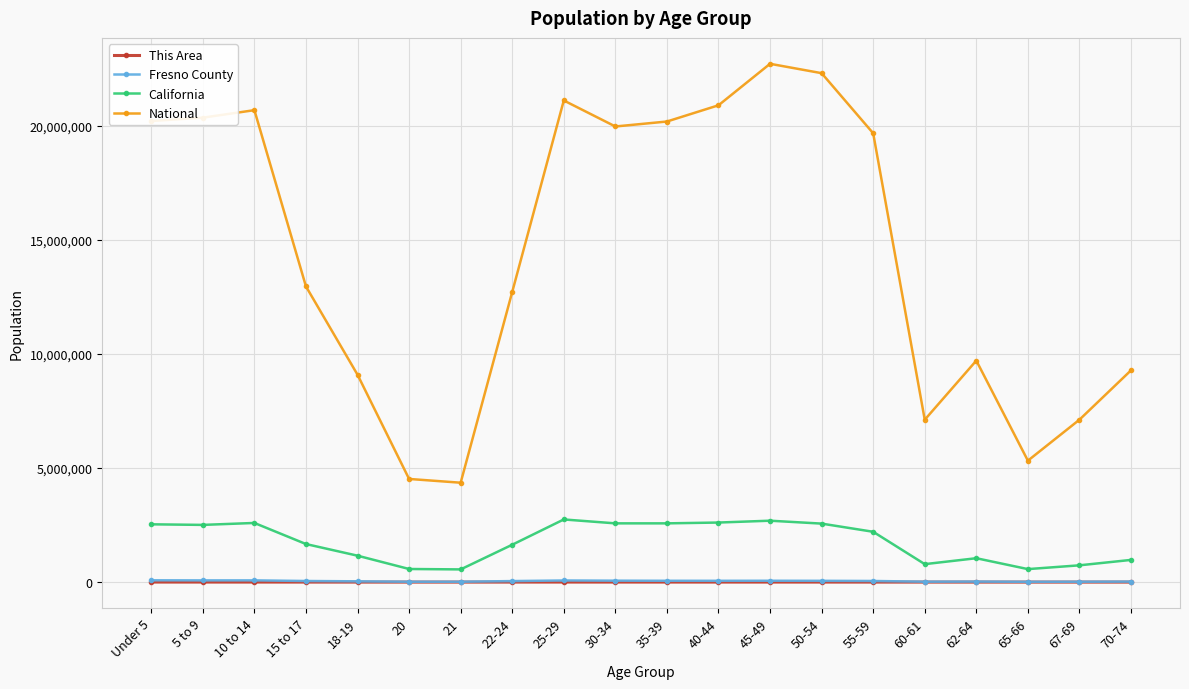

The value of National at 25-29 is 21101849. True or false?

True